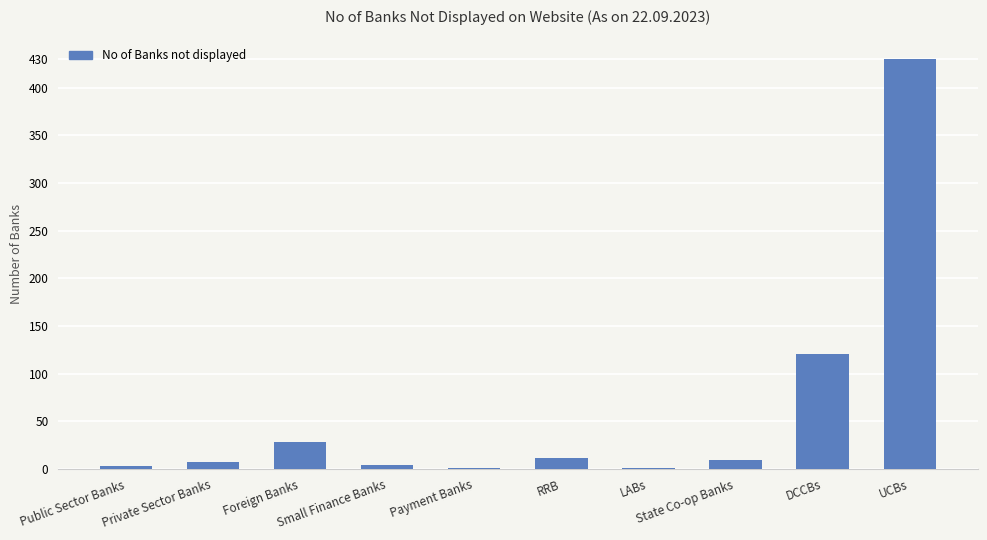

What is the greatest value displayed?

430